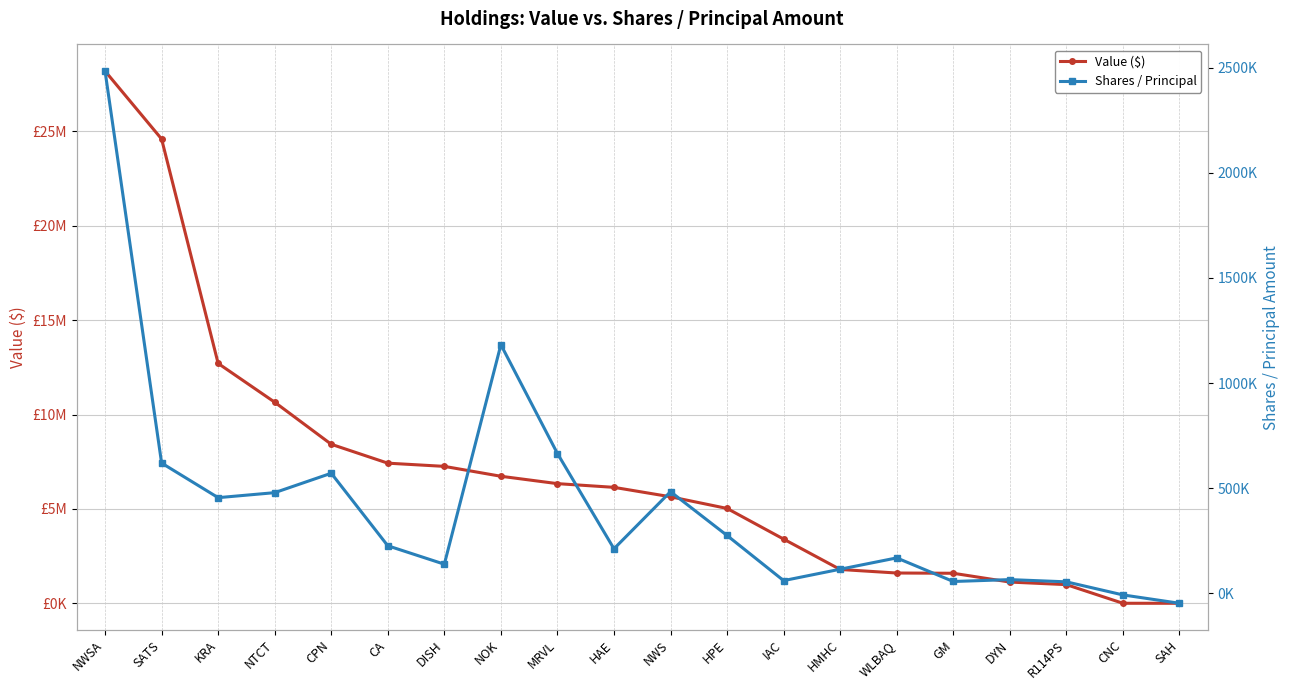

True or false: Shares / Principal has a value of 1182600 at NOK.

True